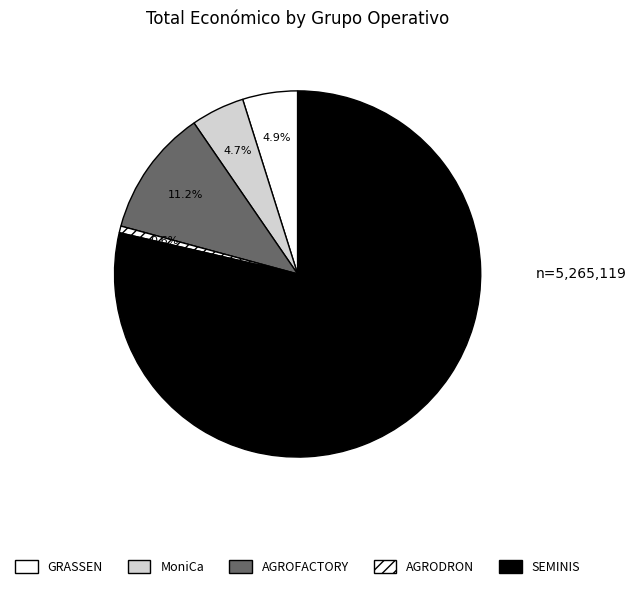

True or false: MoniCa accounts for 11% of the total.

False